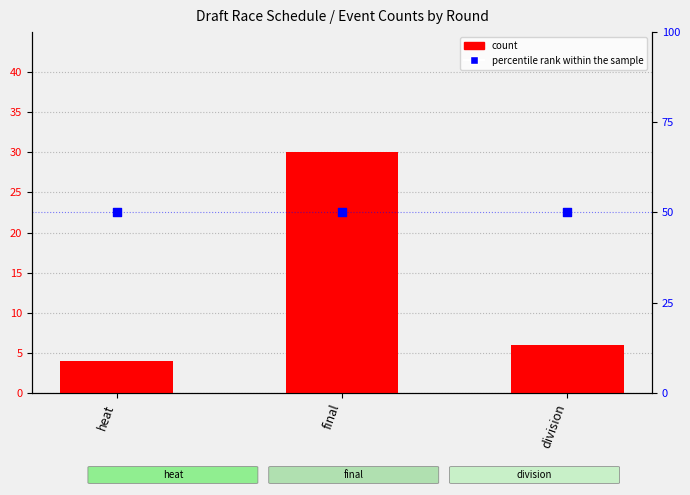

Which series contains the lowest Y value?

count